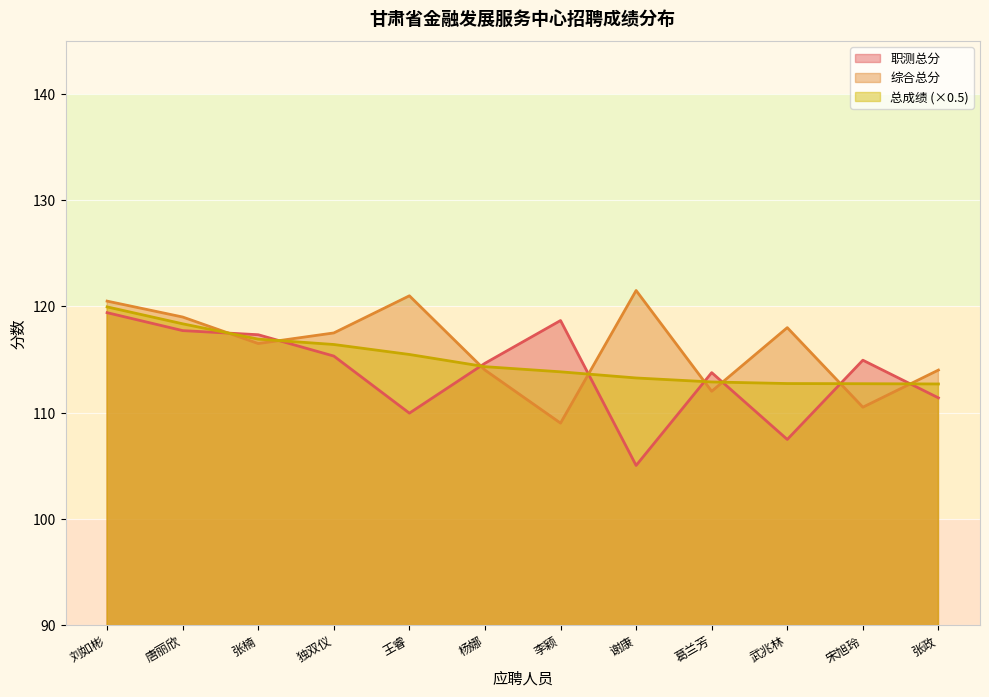

What is the label of the 2nd point from the right?

宋旭玲